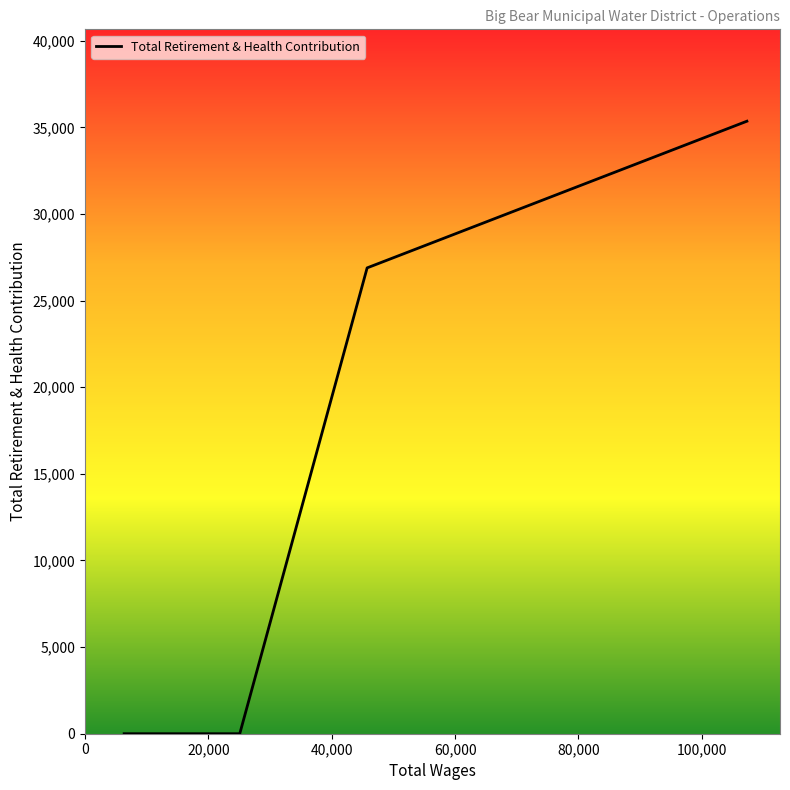

What is the greatest value displayed?

35359